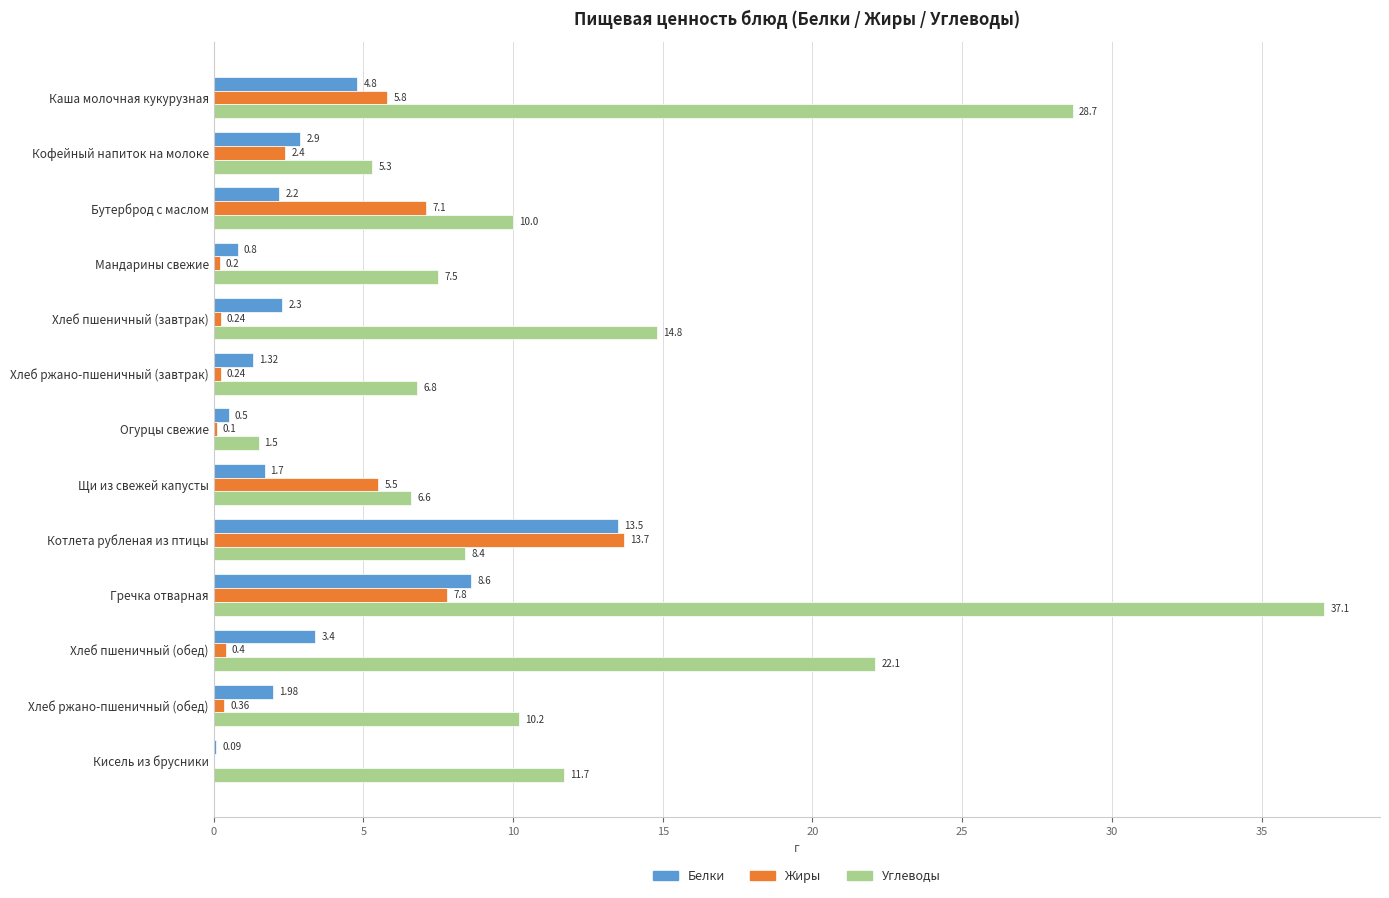

Which series changed the most between Хлеб ржано-пшеничный (завтрак) and Хлеб ржано-пшеничный (обед)?

Углеводы